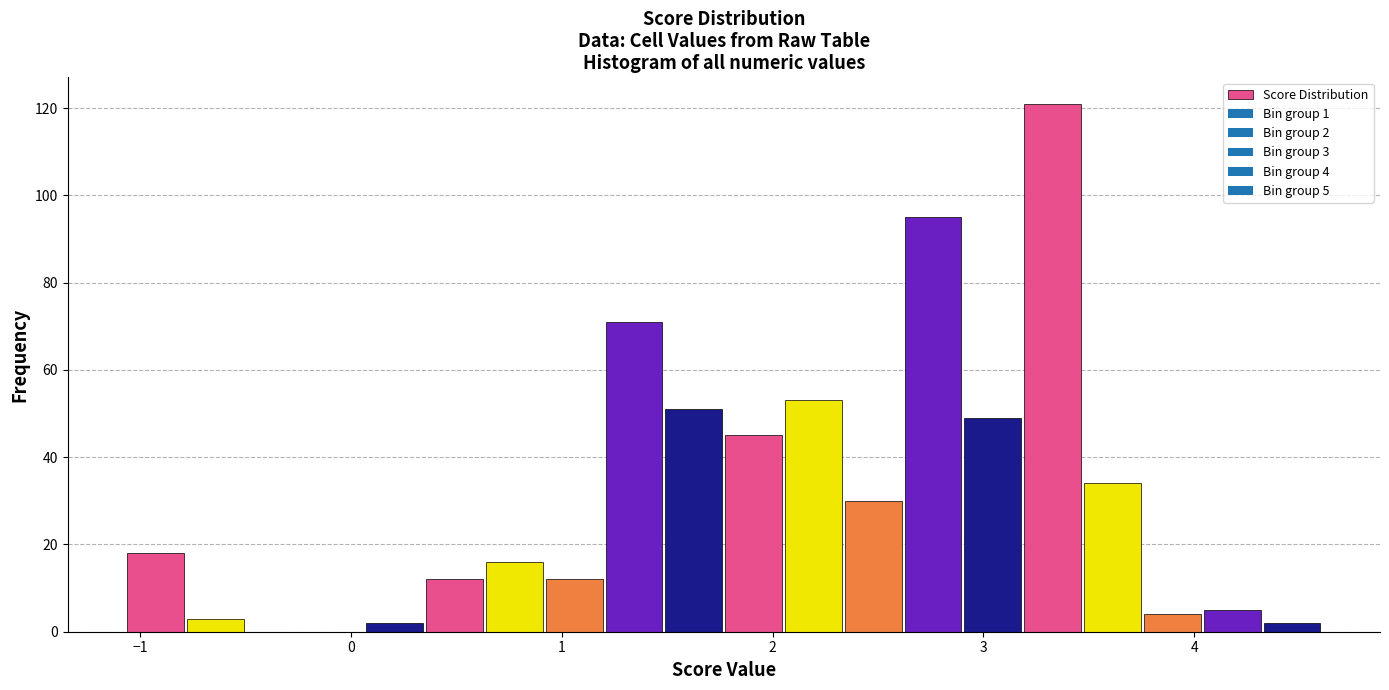

Around what value on the x-axis is the tallest bar? Give the approximate position of its centre, as read against the axis.

3.3